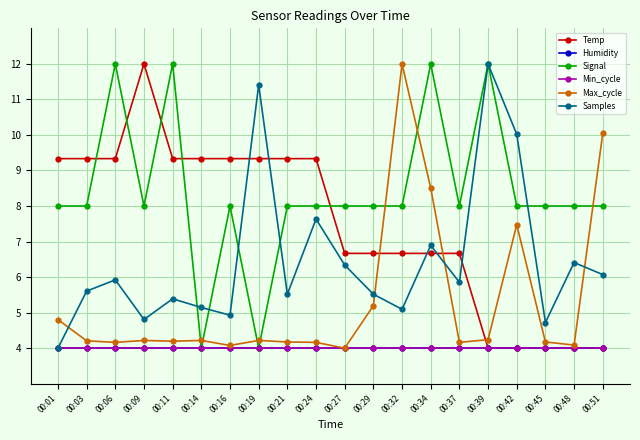

Between which two adjacent categories do Signal and Max_cycle first intersect?

00:11 and 00:14